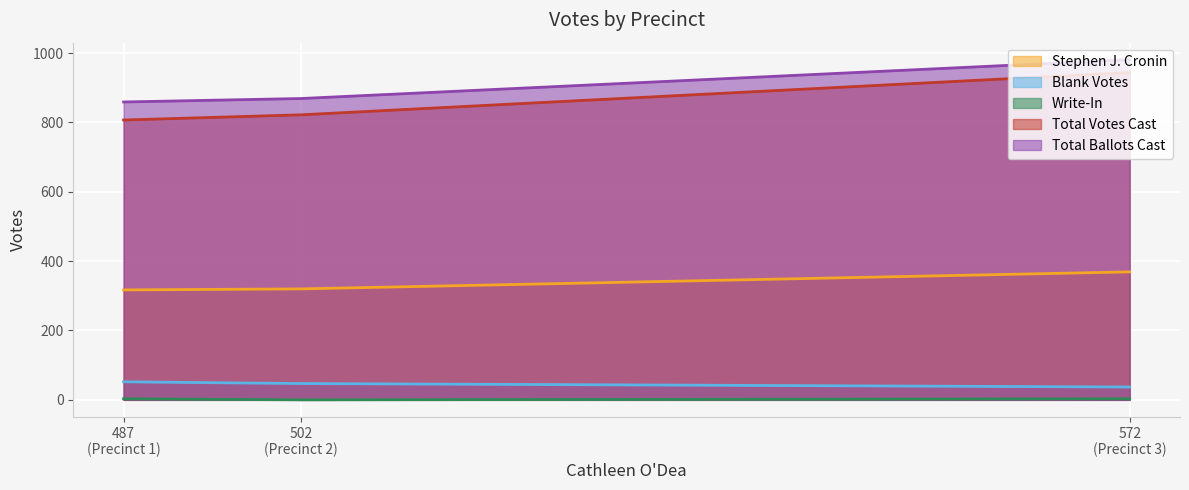

Reading left to right, list all the values displayed in this chart.

Stephen J. Cronin: 317	320	369
Blank Votes: 52	47	37
Write-In: 3	0	3
Total Votes Cast: 807	822	944
Total Ballots Cast: 859	869	981